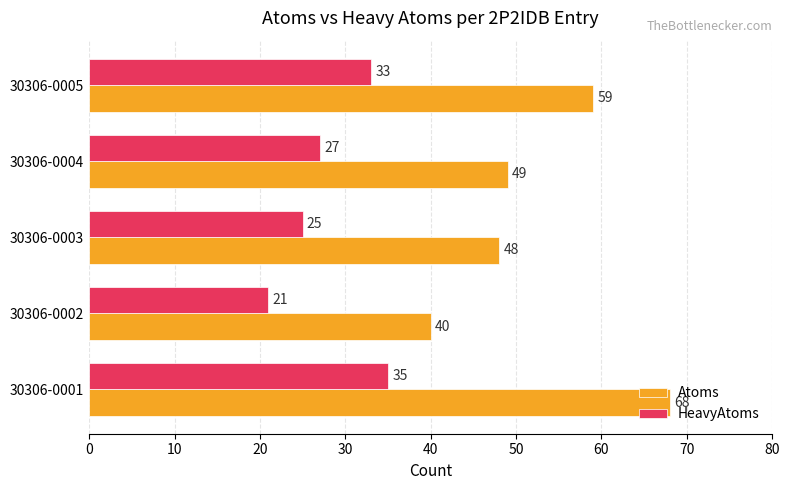

What is the difference between the maximum and minimum values in the Atoms series?

28